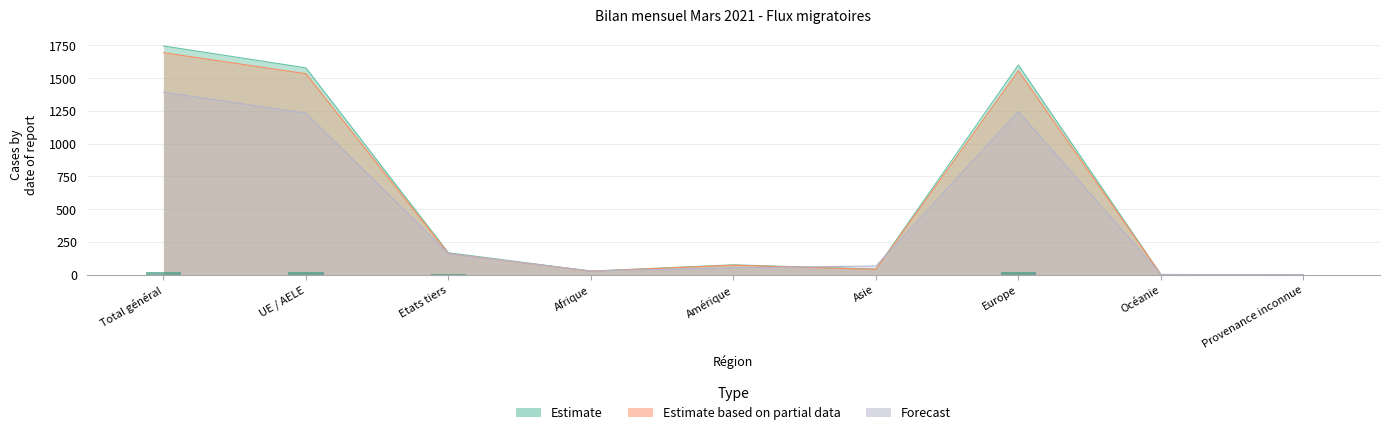

Which has a higher value, Océanie or Amérique?

Amérique